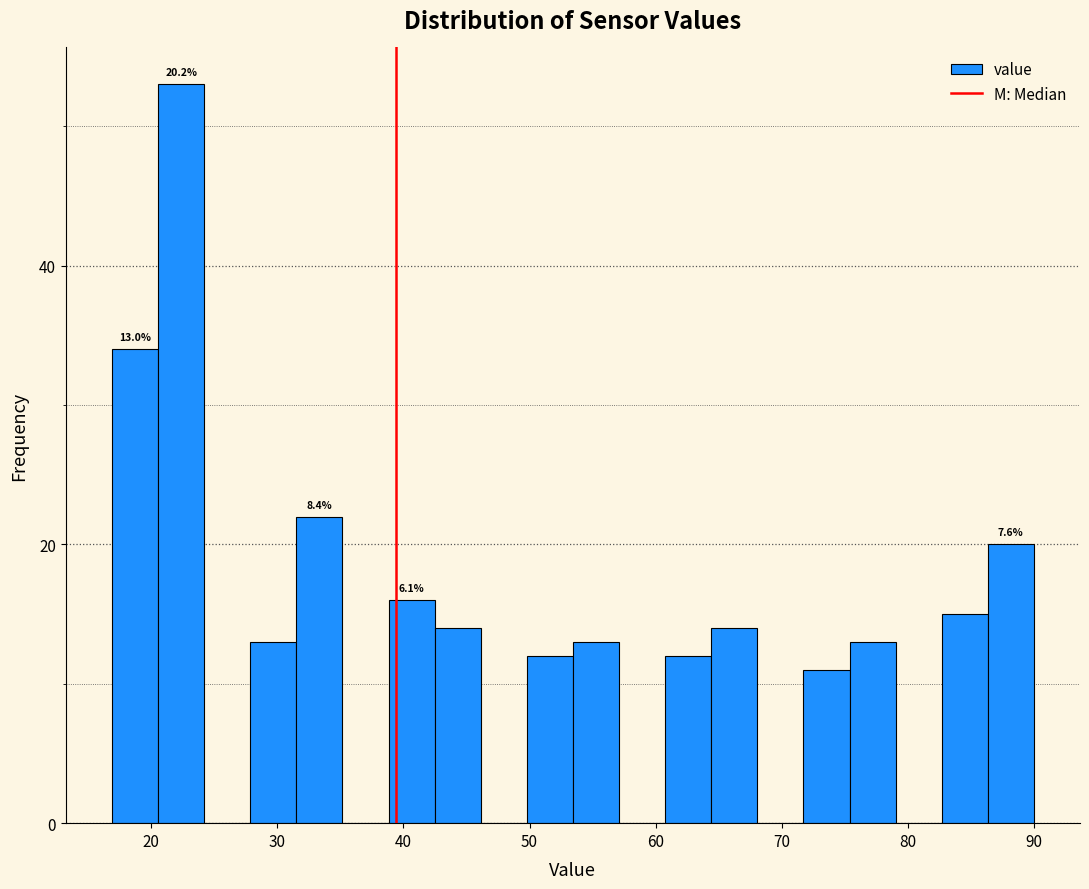

Read against the x-axis, roughly where is the centre of the tallest bar?

22